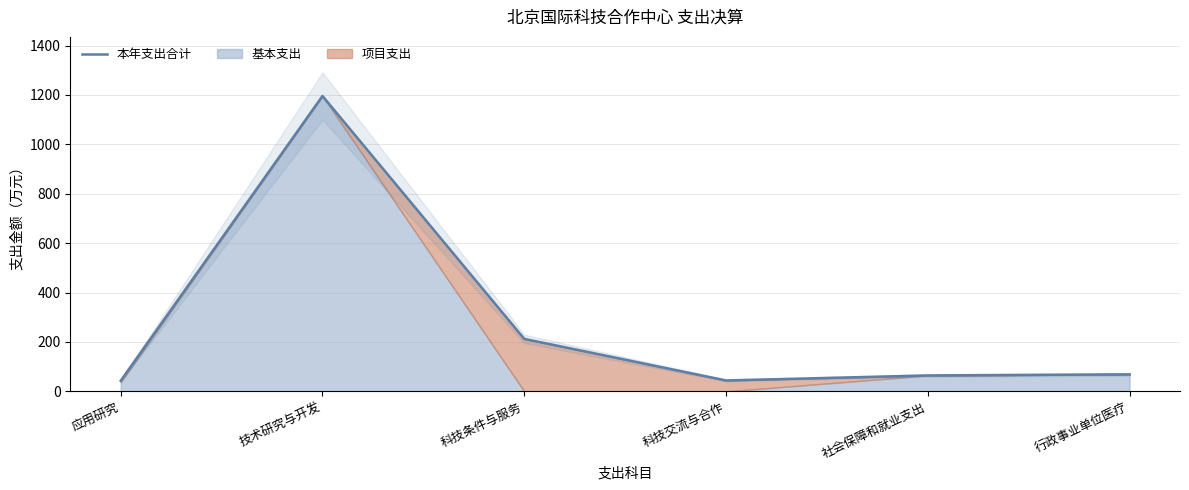

How many values exceed 68?

3